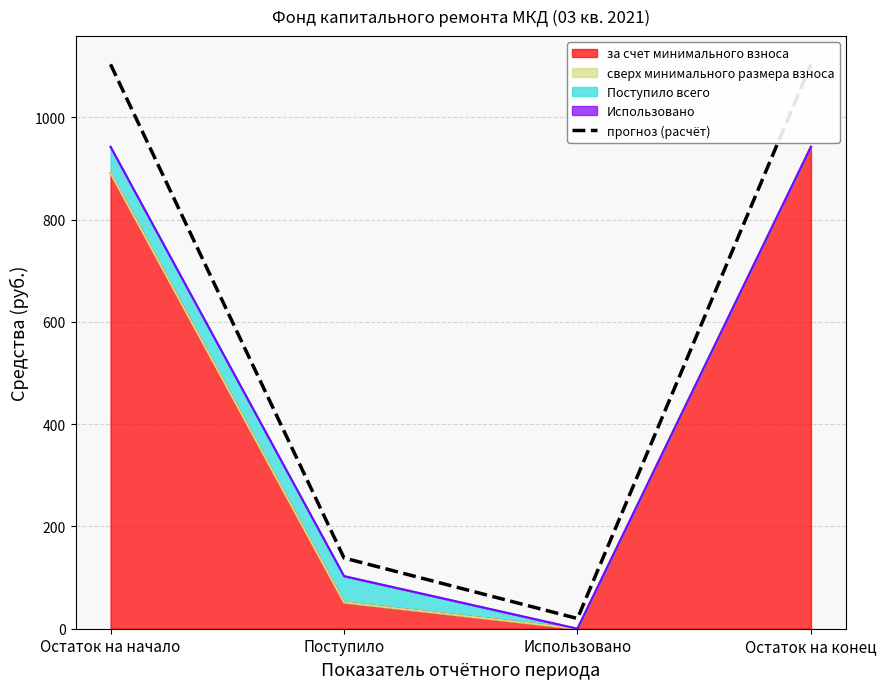

Does the chart have visible grid lines?

Yes